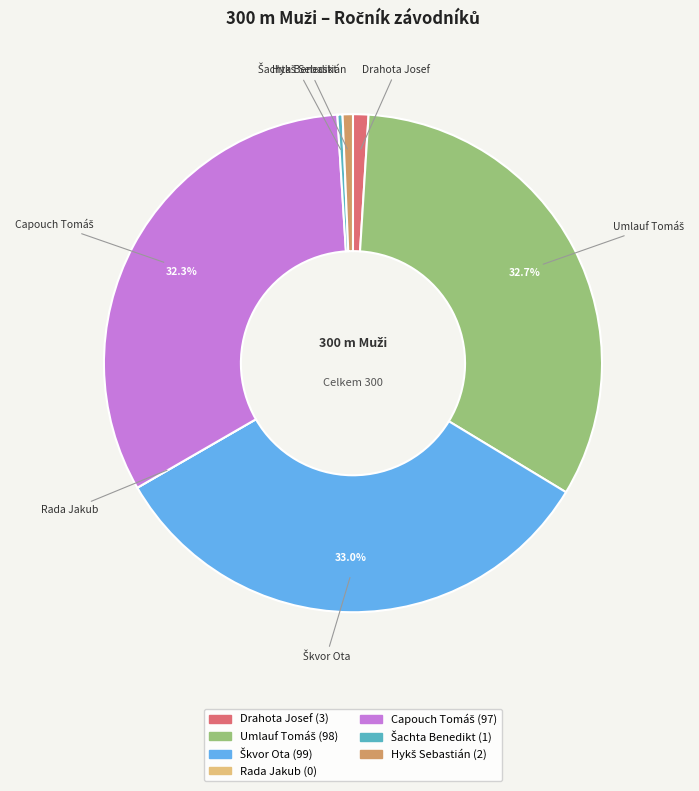

Is there any slice that represents more than half of the pie?

No